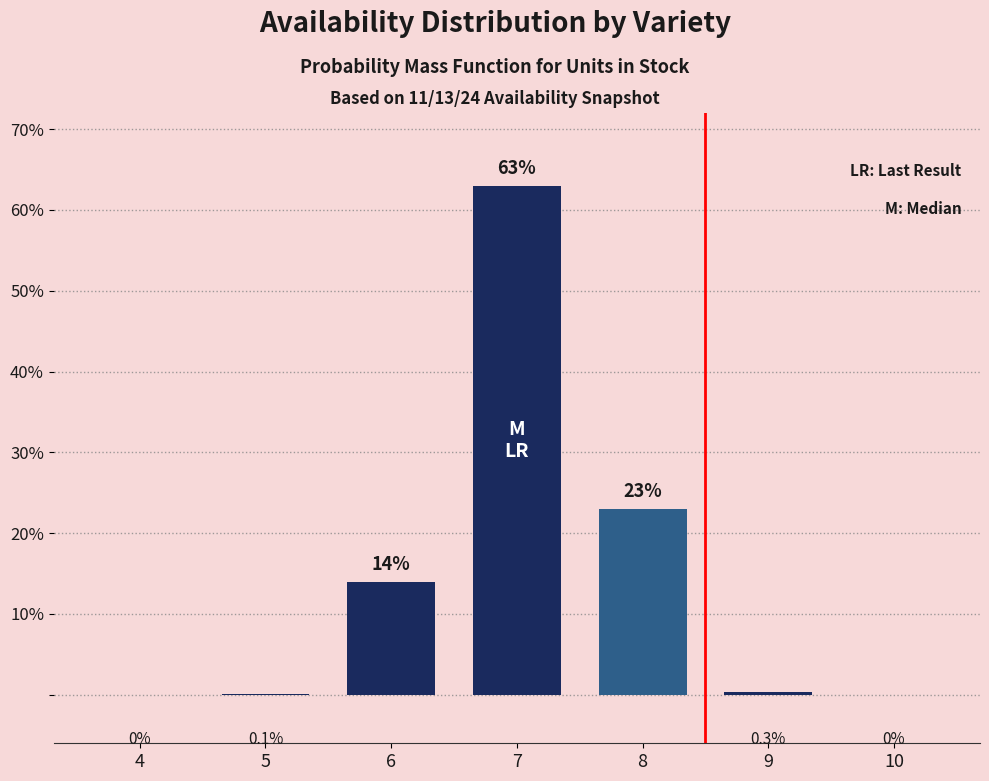

How many positive values are there?

5